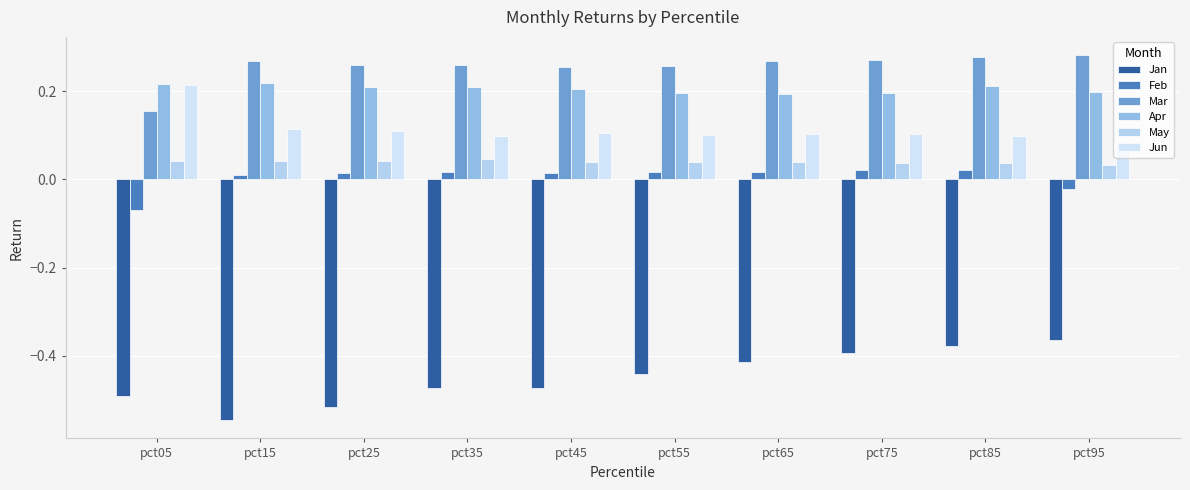

At which category is the sum across all series the highest?

pct85